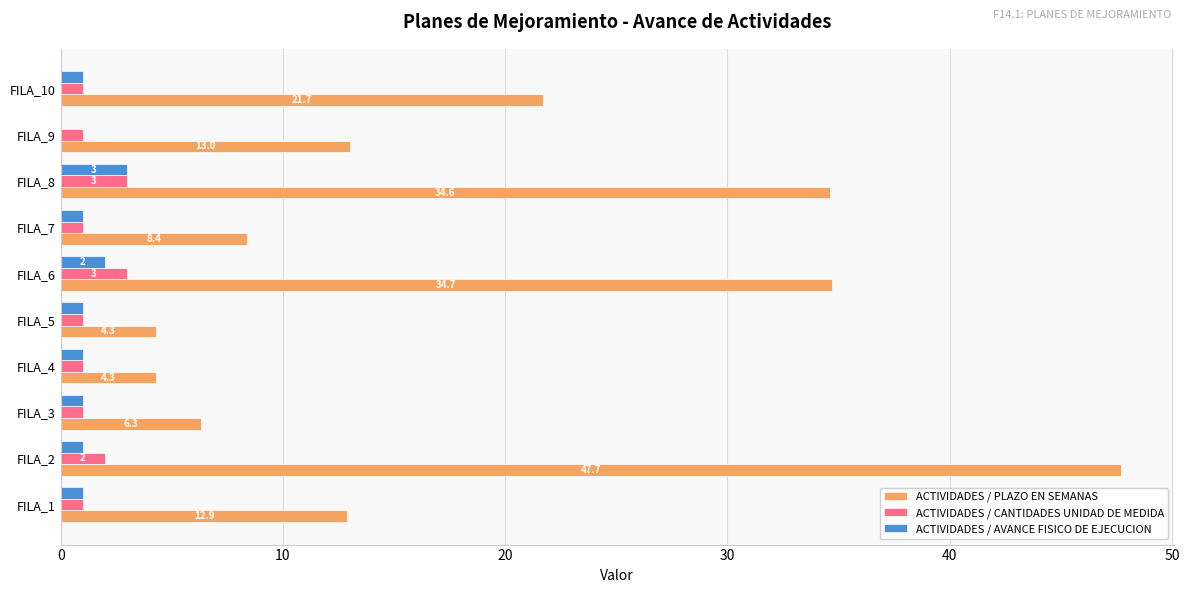

The ACTIVIDADES / PLAZO EN SEMANAS series shows 6.2 at FILA_9. True or false?

False